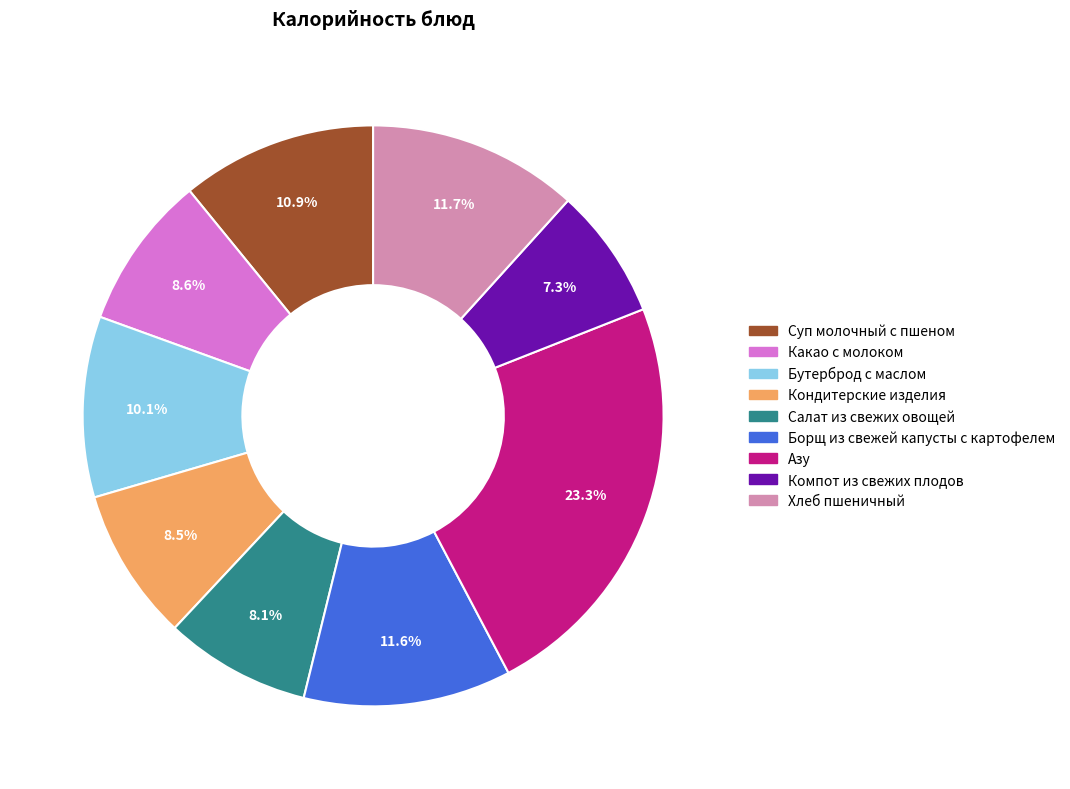

True or false: Салат из свежих овощей accounts for 1% of the total.

False